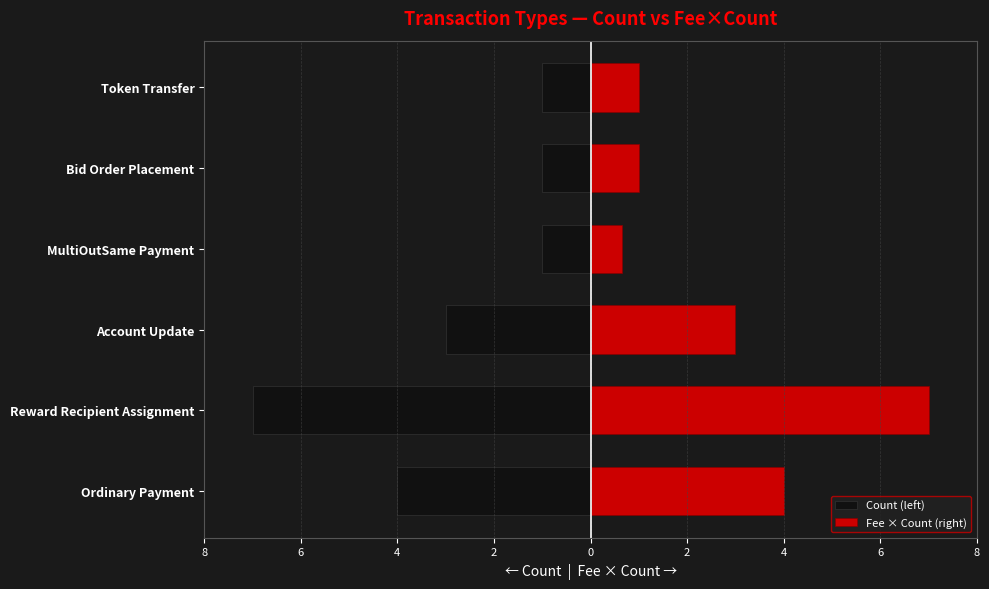

The value of Count (left) at Token Transfer is -0.5. True or false?

False